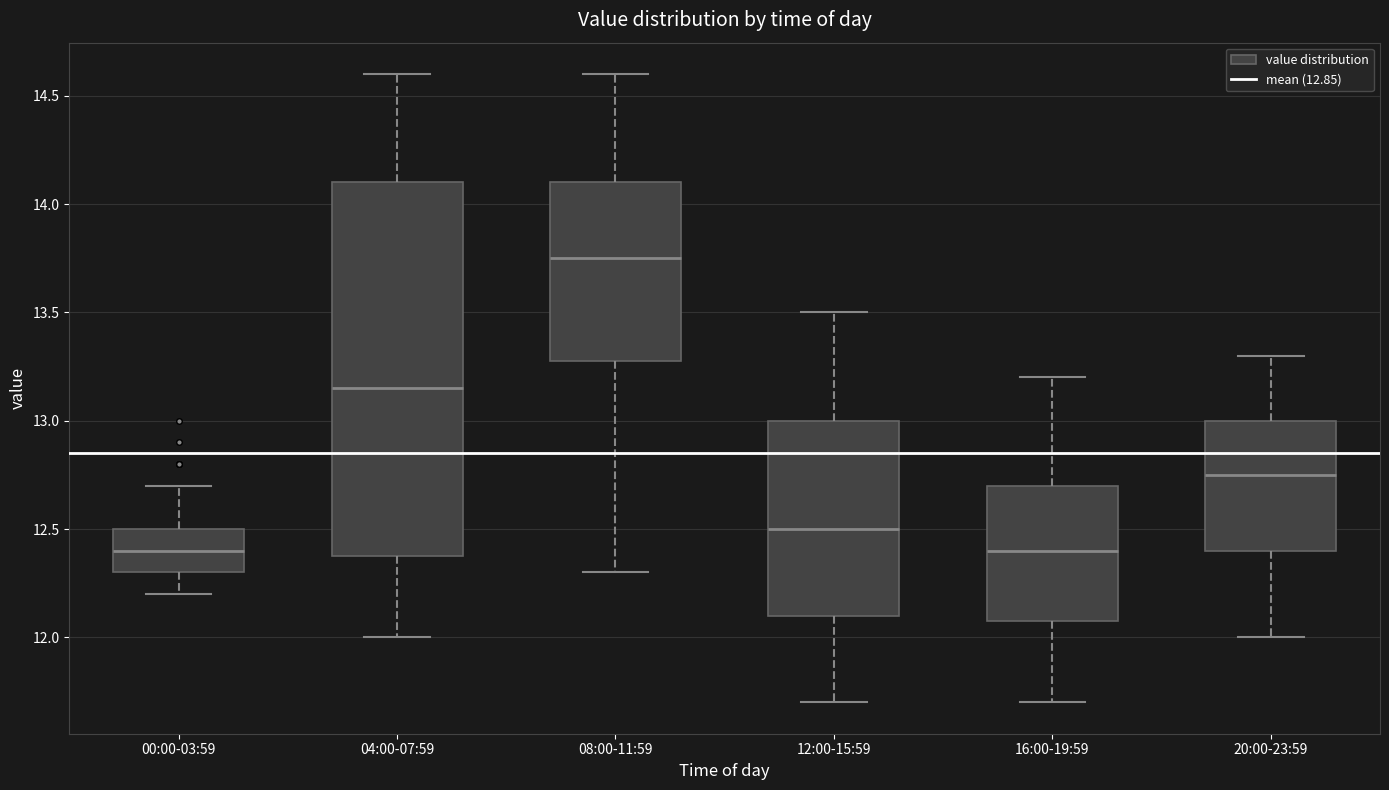

Where is the upper edge of the box for 08:00-11:59 on the y-axis? The values are not printed on the chart, so give them approximately, as read against the axis.

14.10